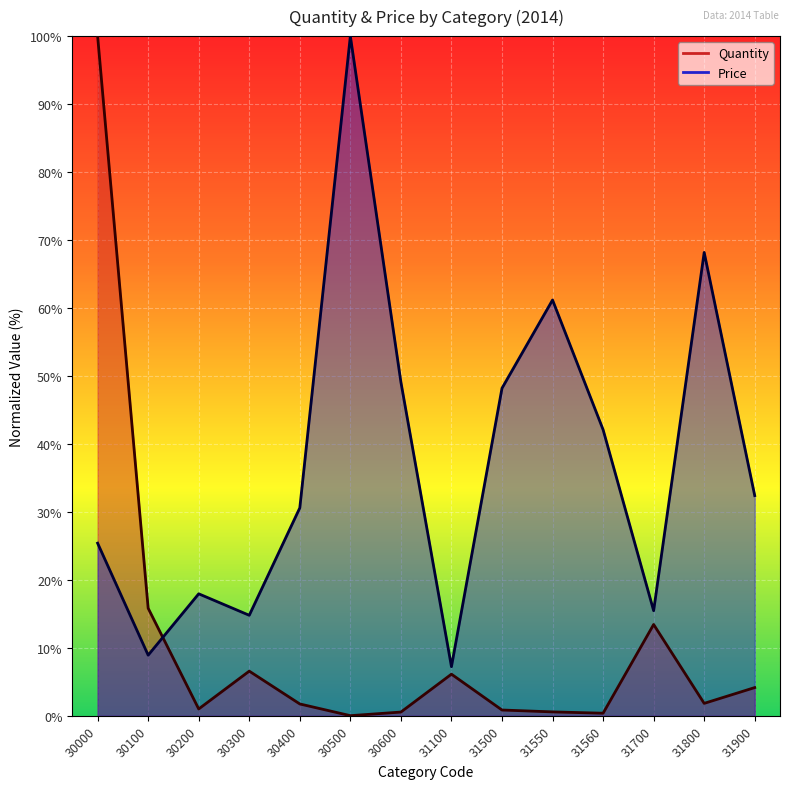

What is the total value across all series at 31500?

49.0